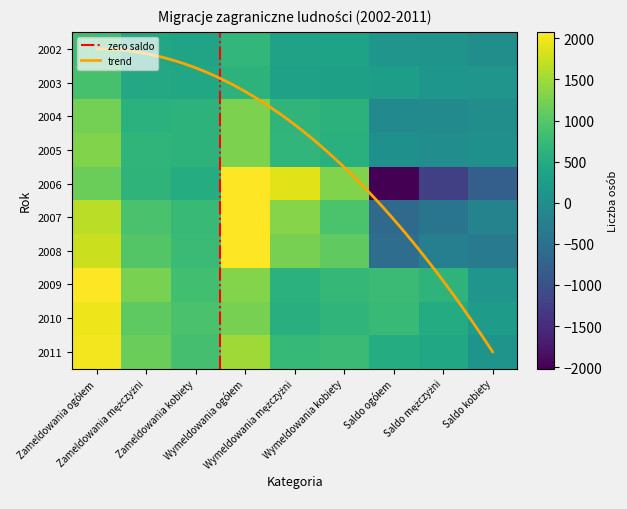

Which series has the widest spread of values?

2006